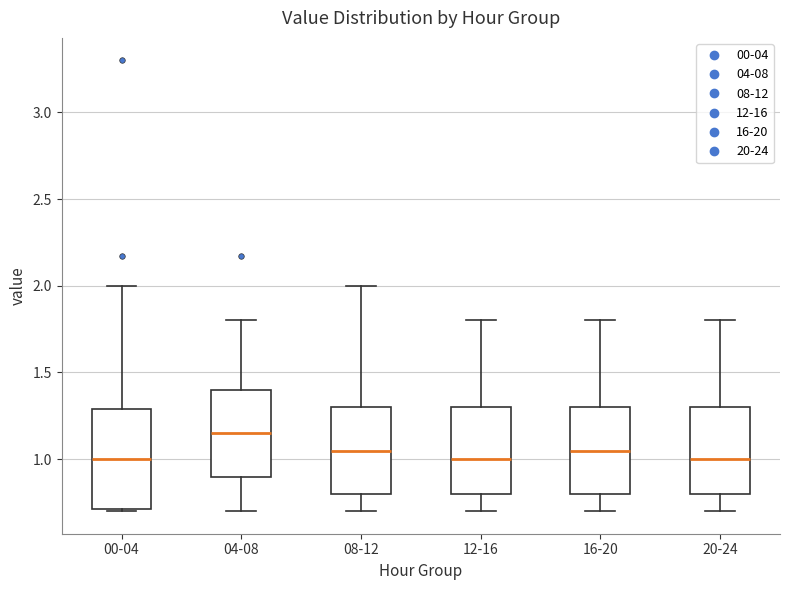

Reading left to right, transcribe this box plot: for each box, give where its median line is, the range the box spans, and where its two whiskers end, as read against the y-axis. The values are not printed on the chart, so give them approximately, as read against the axis.

00-04: median 1.00, box 0.70 to 1.30, whiskers 0.70 to 2.00
04-08: median 1.15, box 0.90 to 1.40, whiskers 0.70 to 1.80
08-12: median 1.05, box 0.80 to 1.30, whiskers 0.70 to 2.00
12-16: median 1.00, box 0.80 to 1.30, whiskers 0.70 to 1.80
16-20: median 1.05, box 0.80 to 1.30, whiskers 0.70 to 1.80
20-24: median 1.00, box 0.80 to 1.30, whiskers 0.70 to 1.80